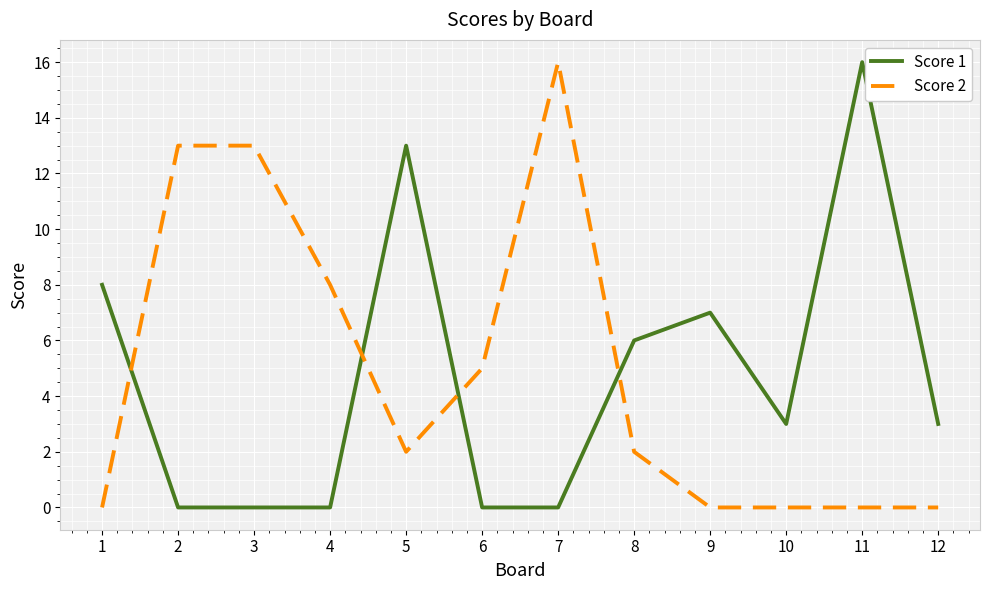

What is the average value of the Score 2 series?

5